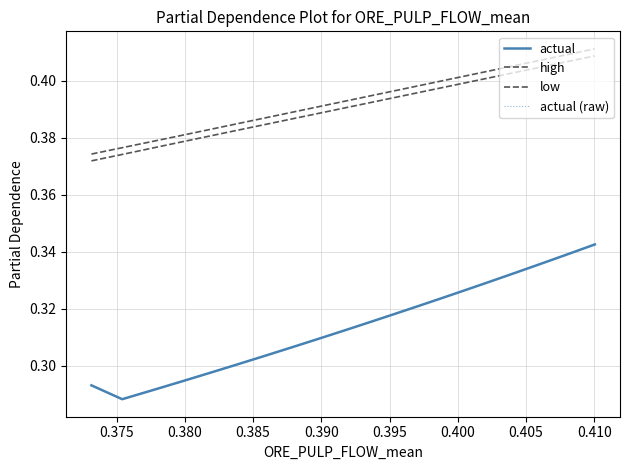

Which series has the largest total across all categories?

high